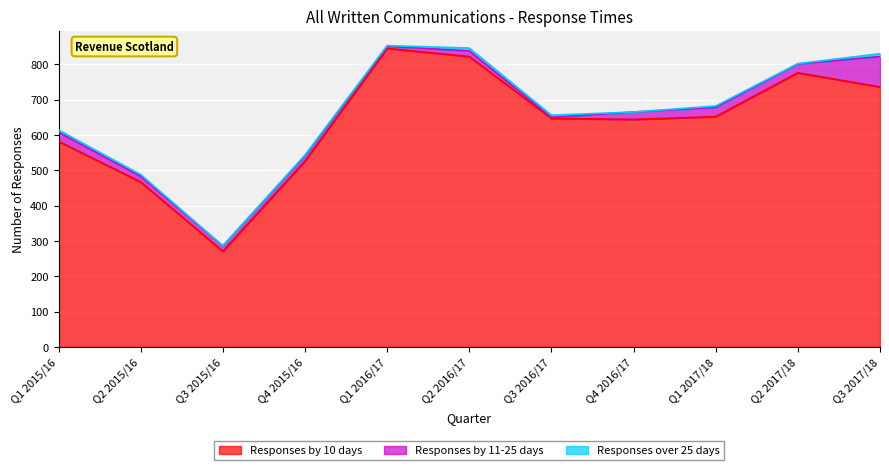

At how many categories does at least one series exceed 663?

4